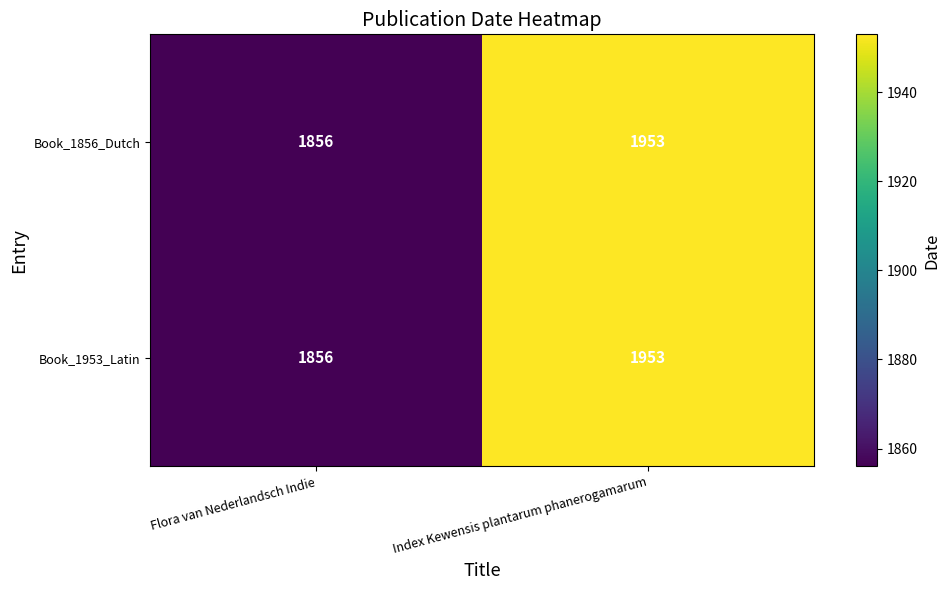

At which category is the sum across all series the highest?

Index Kewensis plantarum phanerogamarum